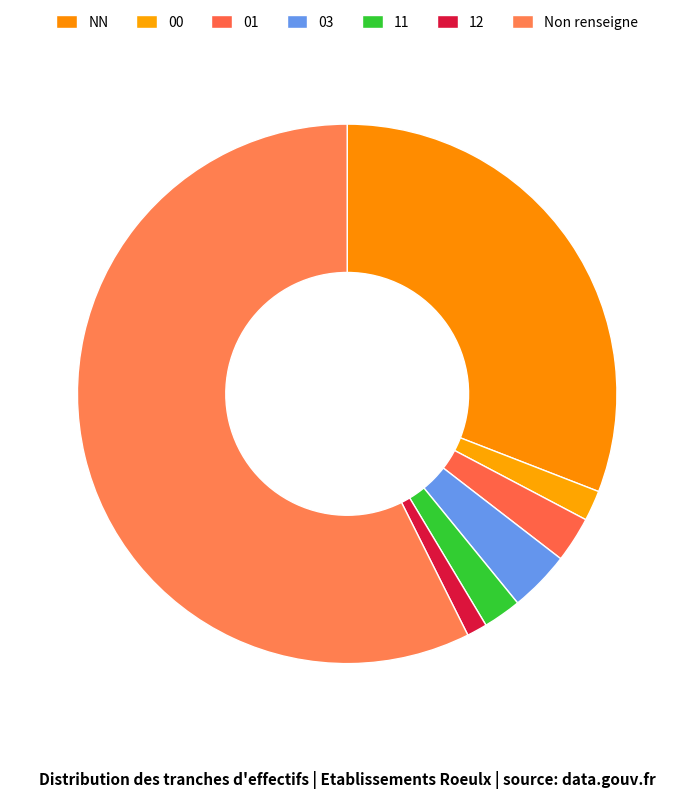

How many slices are in this pie chart?

7